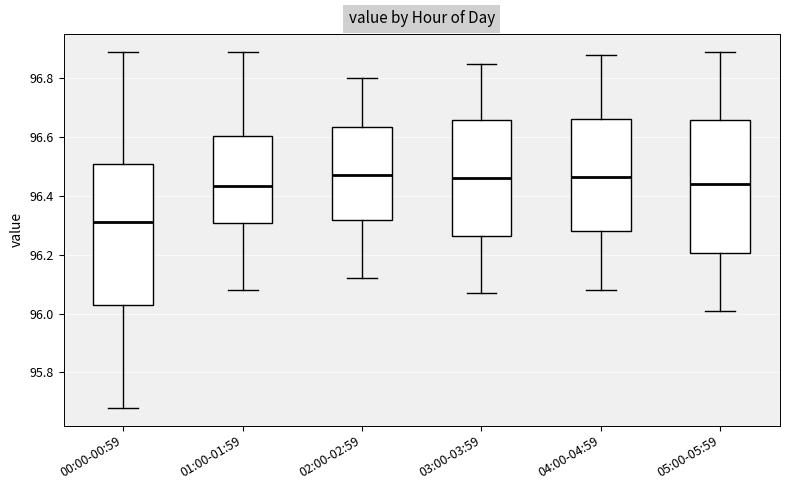

Reading left to right, read every box against the y-axis: the position of its median line, the range the box covers, and the ends of its whiskers. The values are not printed on the chart, so give them approximately, as read against the axis.

00:00-00:59: median 96.32, box 96.04 to 96.52, whiskers 95.68 to 96.90
01:00-01:59: median 96.44, box 96.30 to 96.60, whiskers 96.08 to 96.90
02:00-02:59: median 96.48, box 96.32 to 96.64, whiskers 96.12 to 96.80
03:00-03:59: median 96.46, box 96.26 to 96.66, whiskers 96.08 to 96.86
04:00-04:59: median 96.46, box 96.28 to 96.66, whiskers 96.08 to 96.88
05:00-05:59: median 96.44, box 96.20 to 96.66, whiskers 96.02 to 96.90